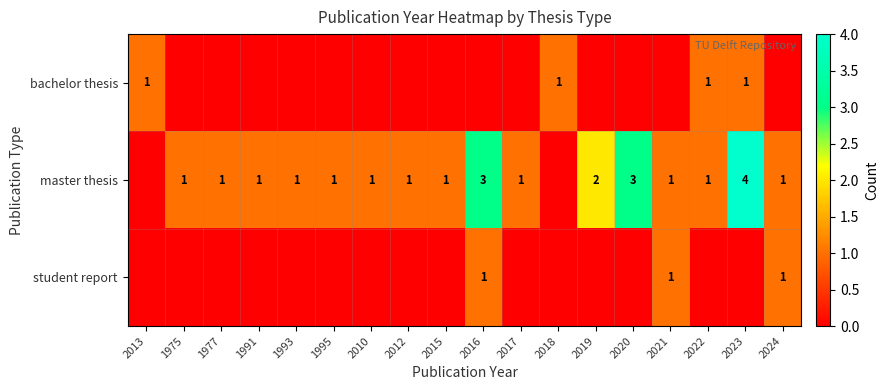

The value of master thesis at 2021 is 1. True or false?

True